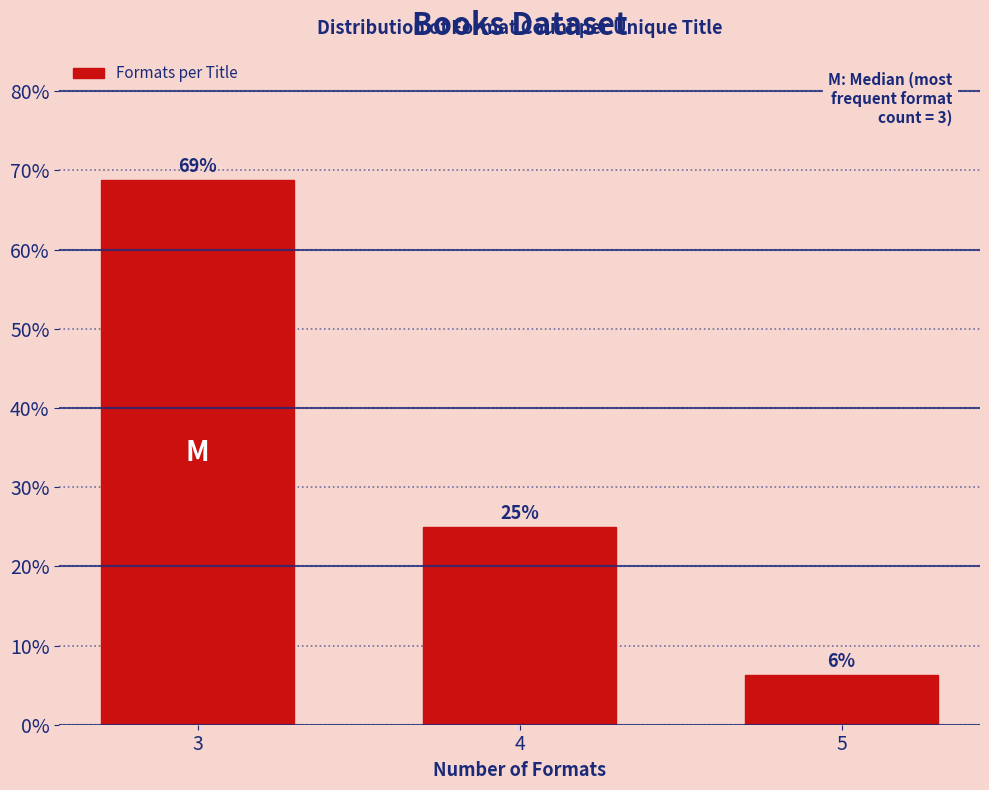

Which category has the lowest value across all series?

5